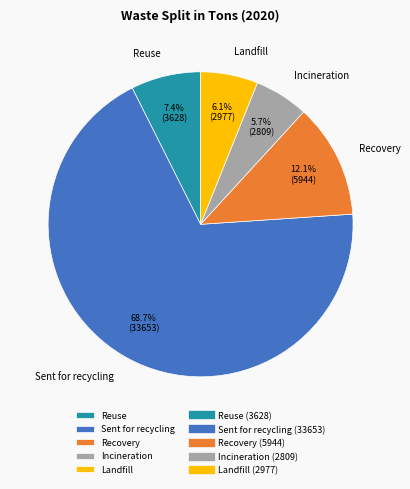

Which slice represents more than half of the pie?

Sent for recycling